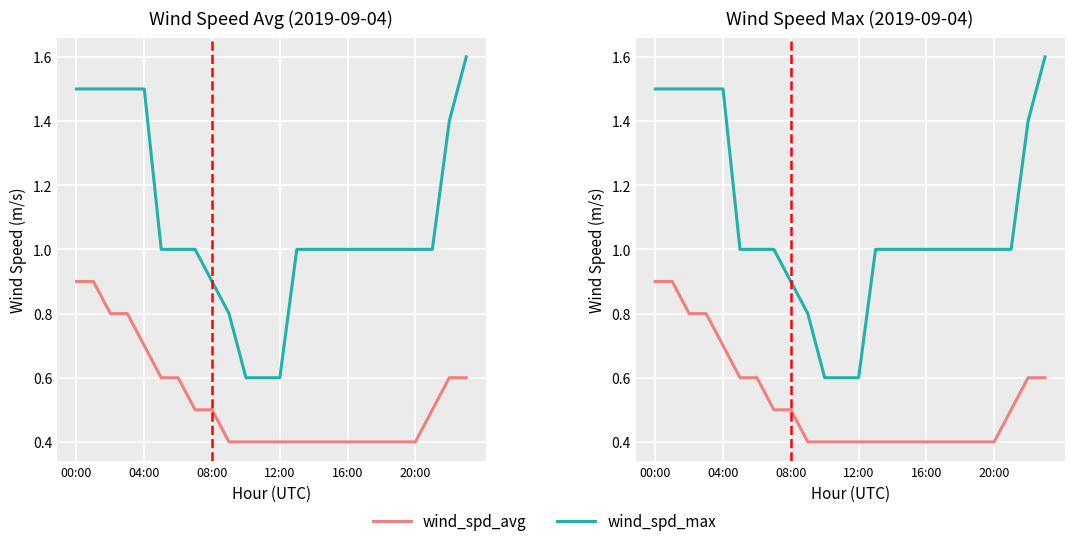

What is the value of the wind_spd_avg point at the 8th from the left?

0.5